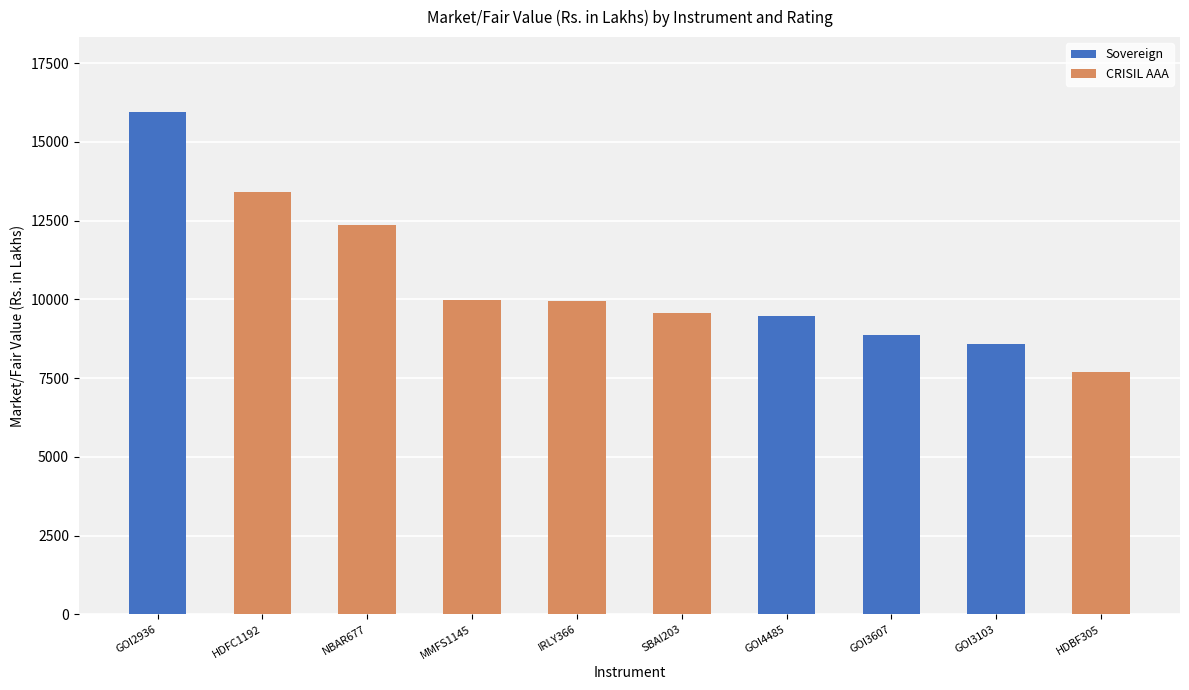

Does the chart contain stacked bars?

Yes